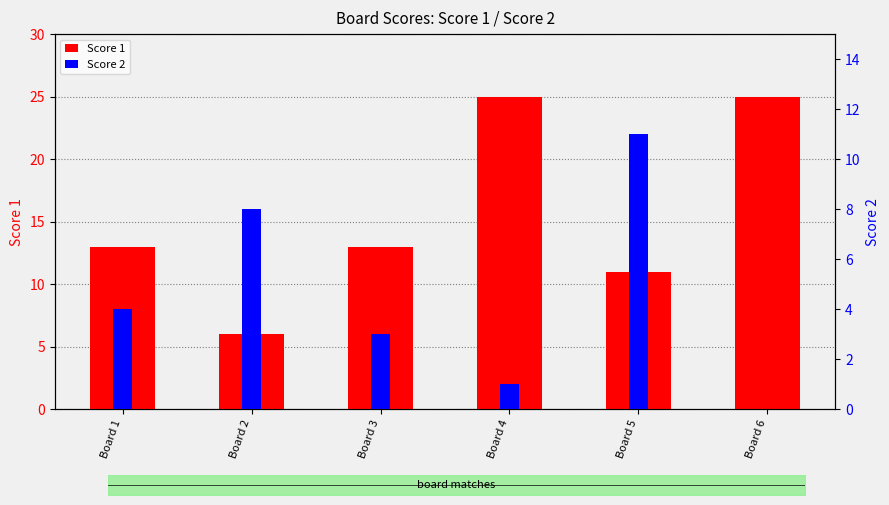

Count the number of categories in the chart.

6